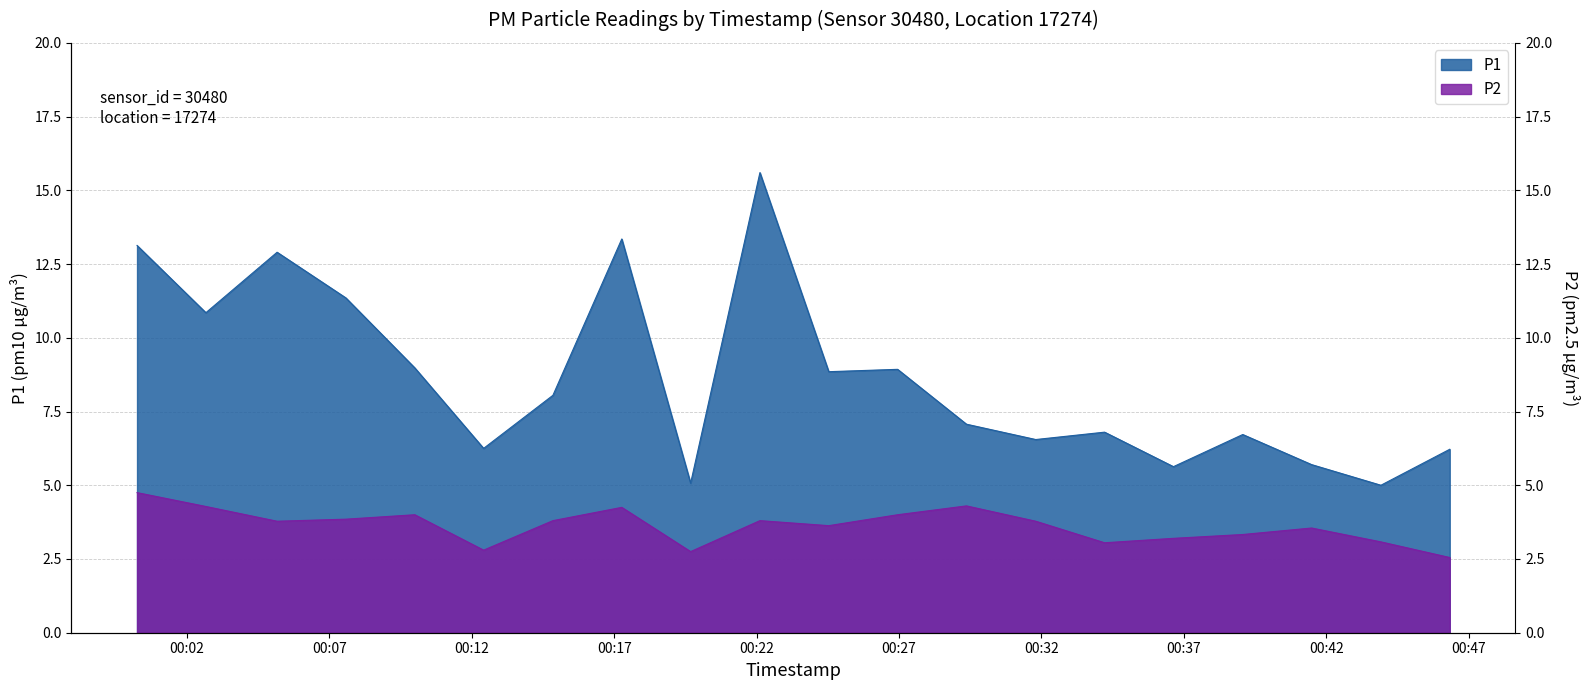

How many series are shown in this chart?

2